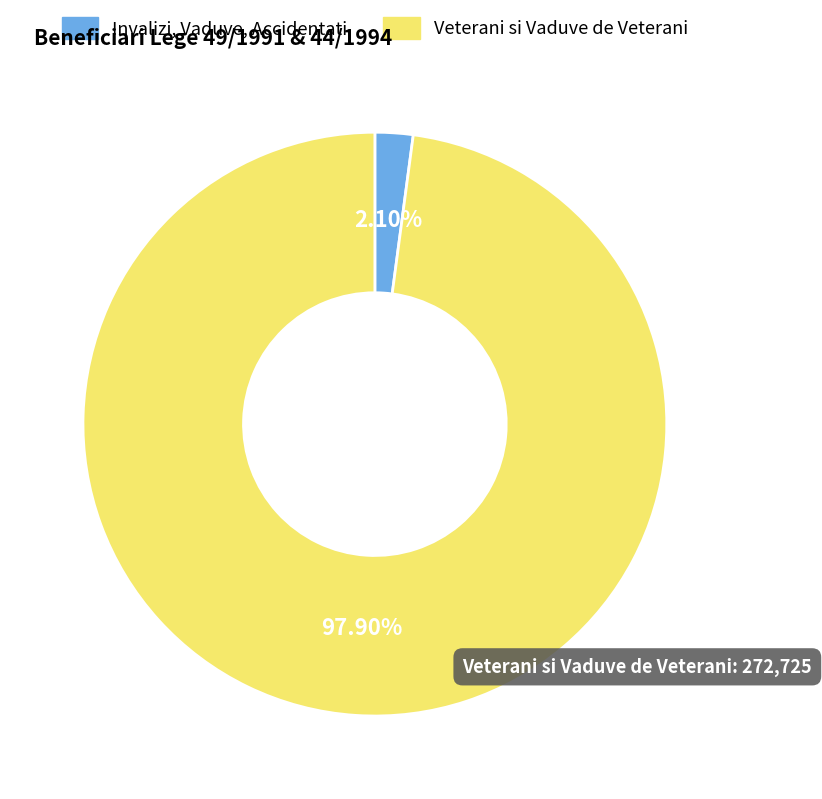

Does any single category account for the majority?

Yes